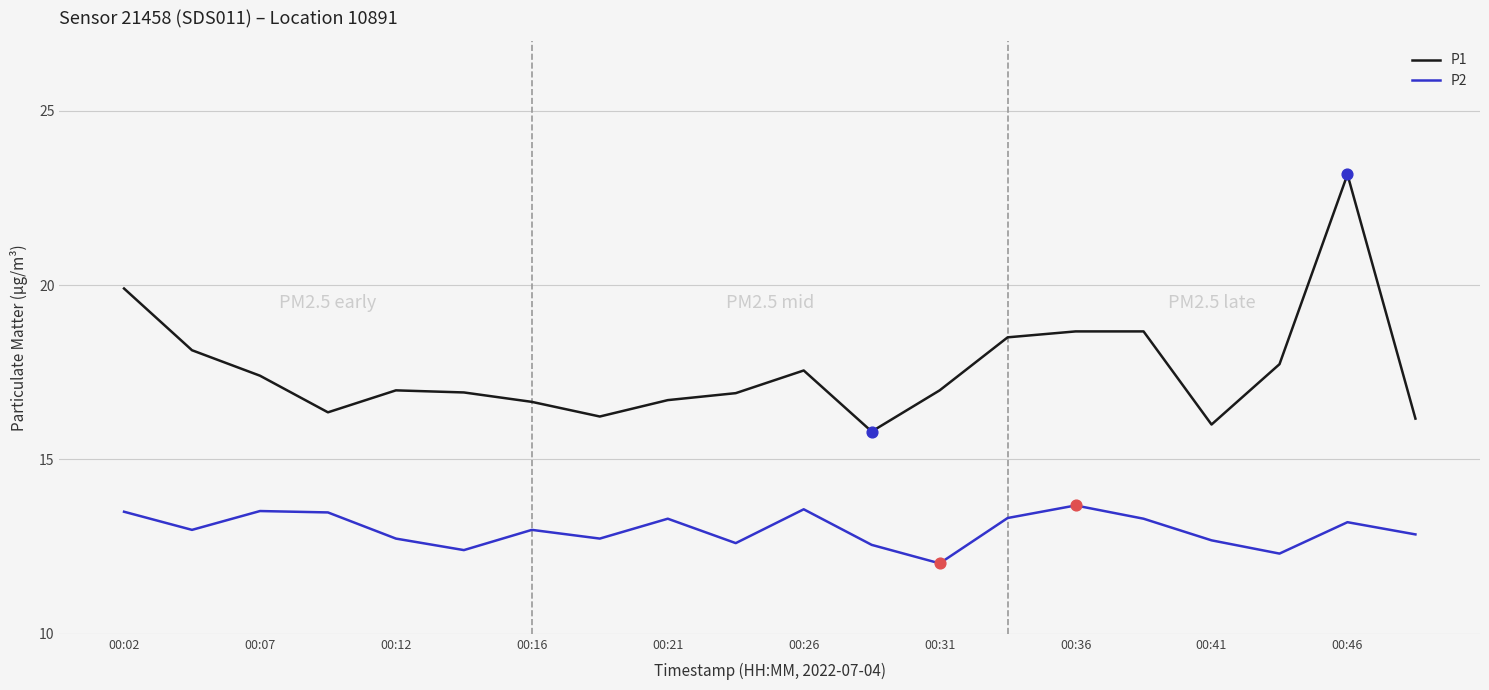

Which series has the largest total across all categories?

P1